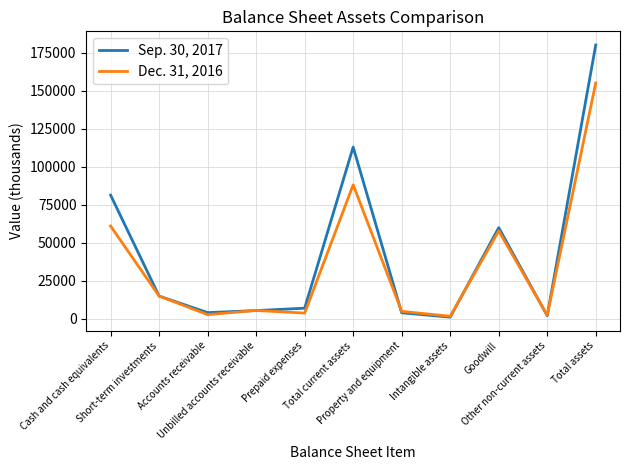

How many lines are shown in the chart?

2